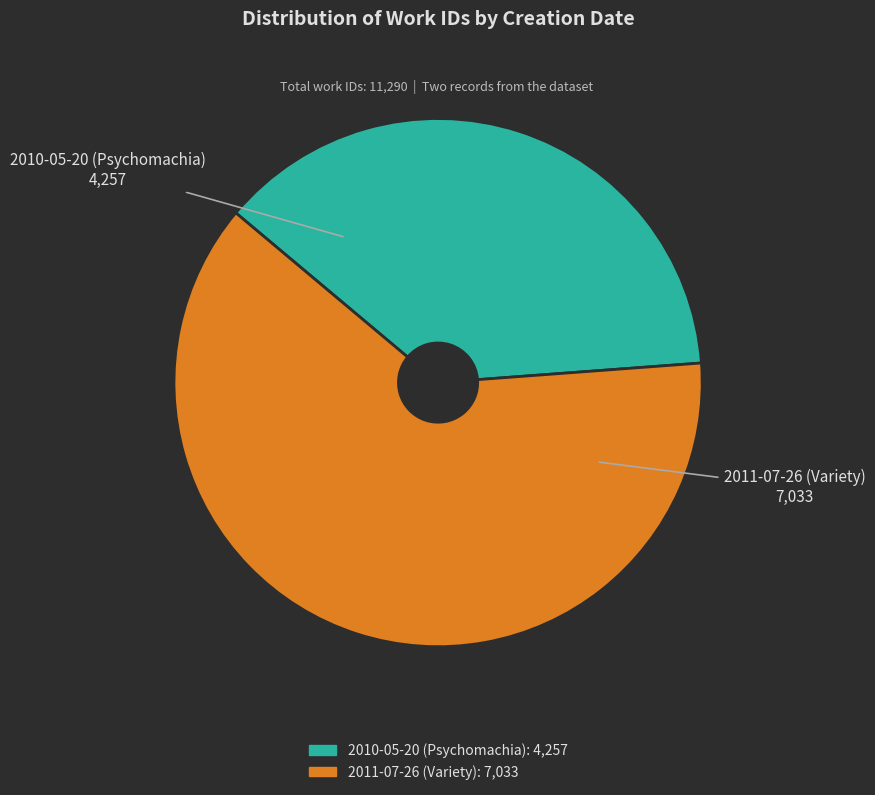

Is there a majority slice in this chart?

Yes